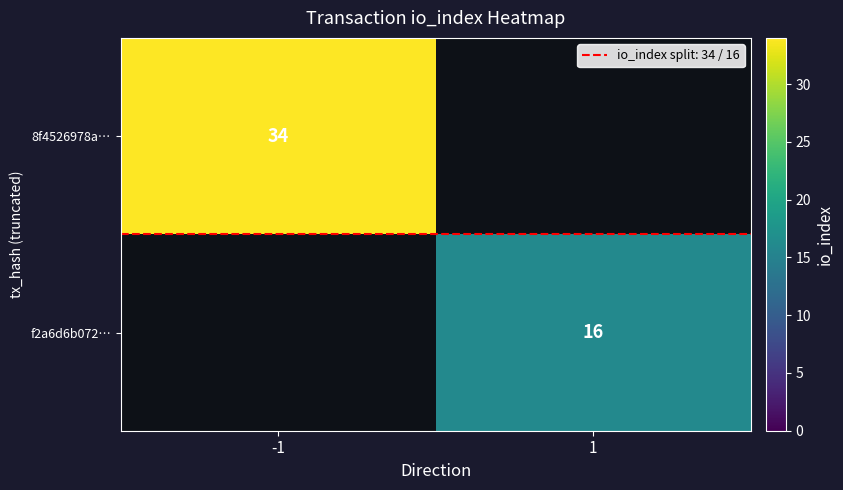

Rank the categories by 8f4526978a… value from lowest to highest.

-1, 1